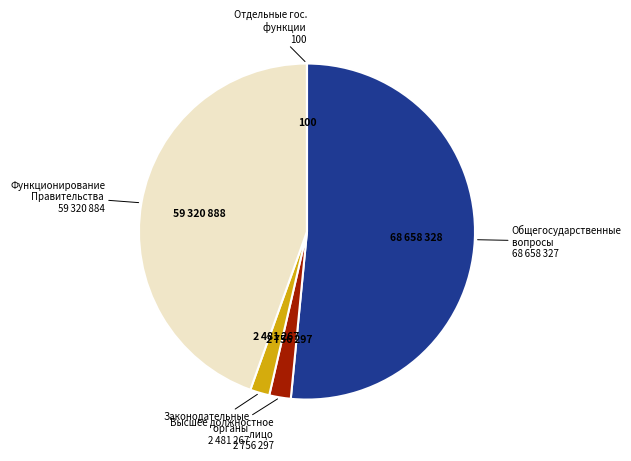

Does any single category account for the majority?

Yes